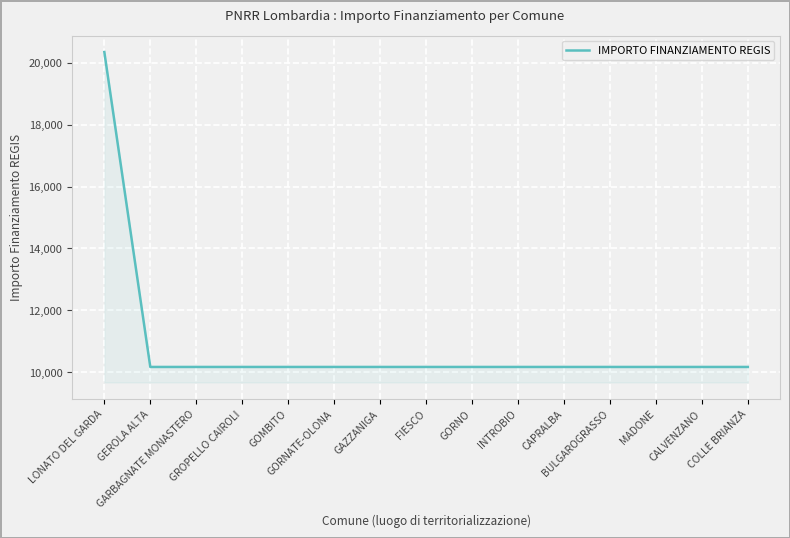

What is the sum of all values?

162752